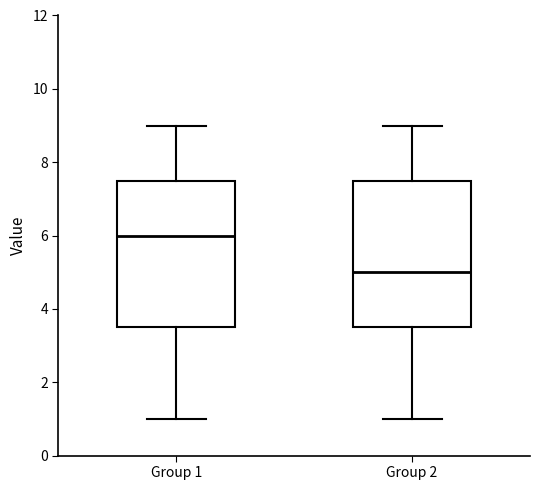

Where is the upper edge of the box for Group 1 on the y-axis? The values are not printed on the chart, so give them approximately, as read against the axis.

7.6